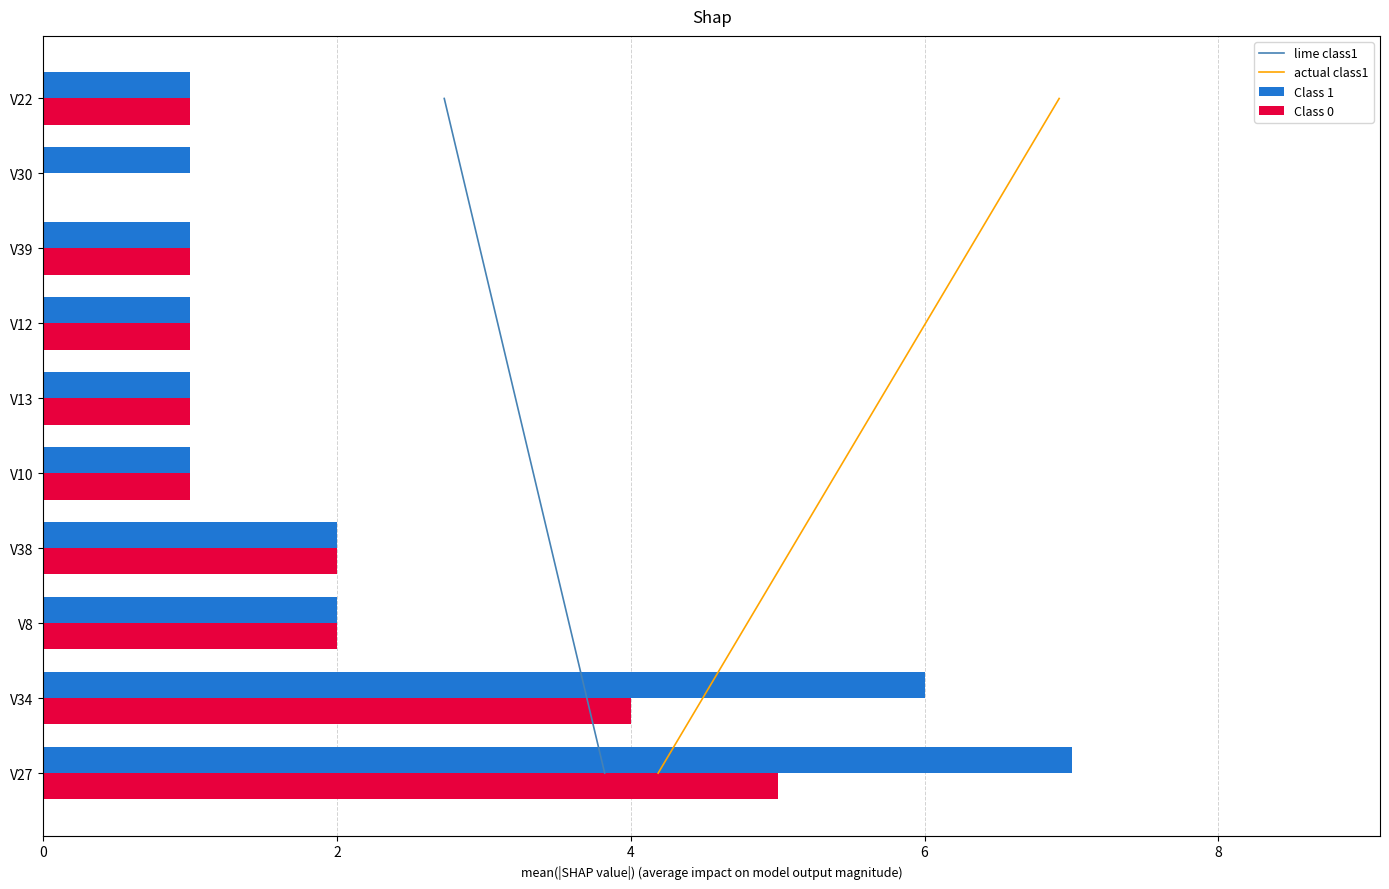

Are the bars grouped side by side (vs. stacked)?

Yes